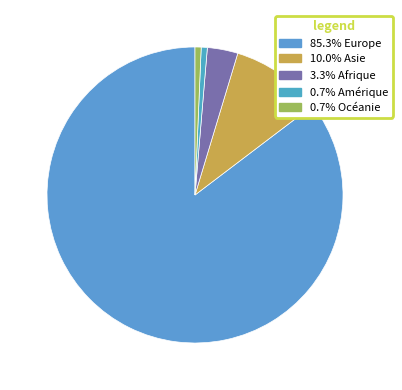

How many slices are in this pie chart?

5